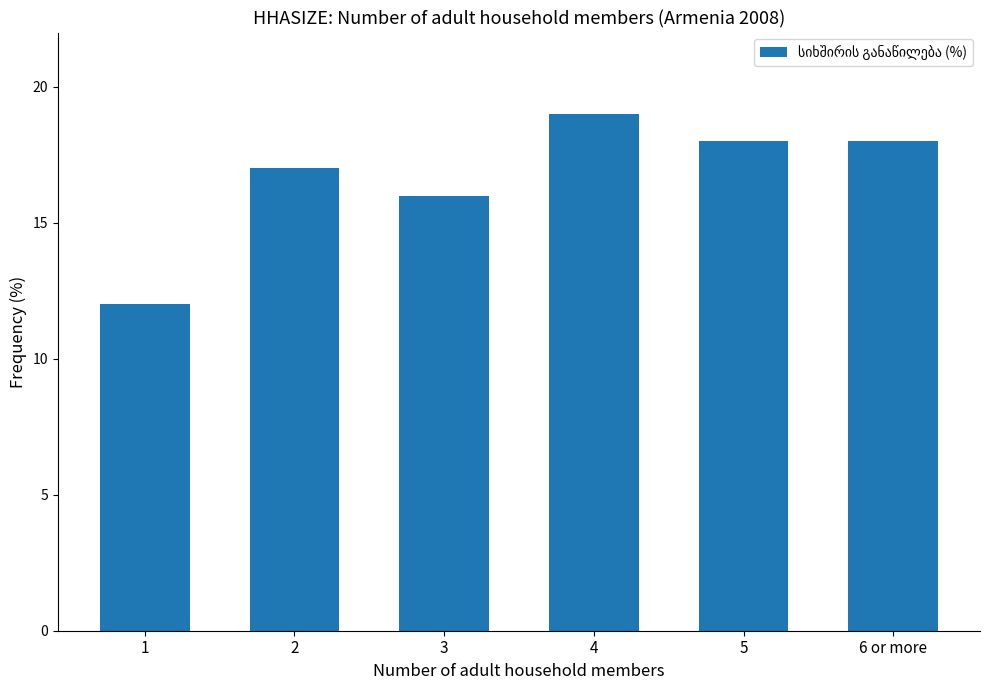

True or false: the data shows 27 at 6 or more.

False